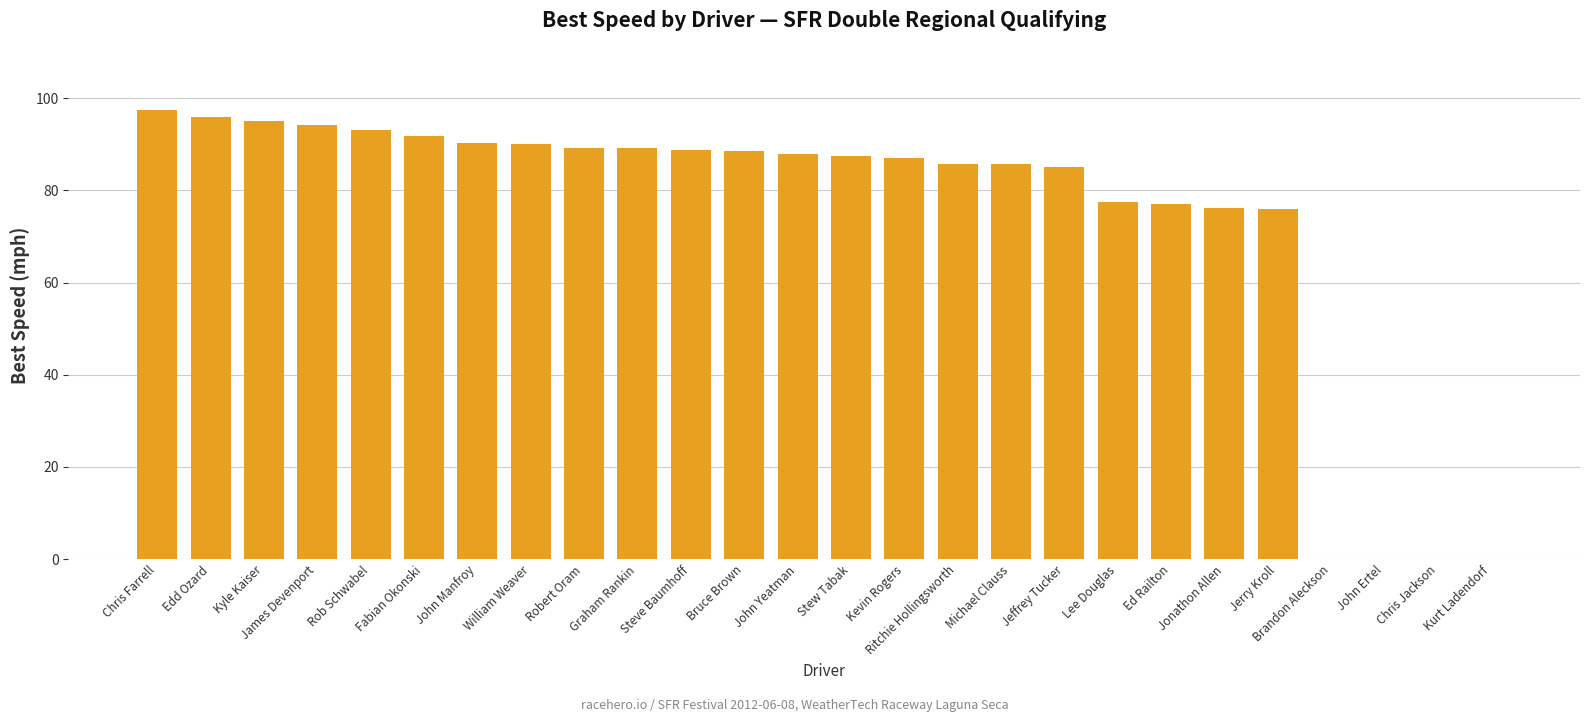

Read the value at Ritchie Hollingsworth.

85.8